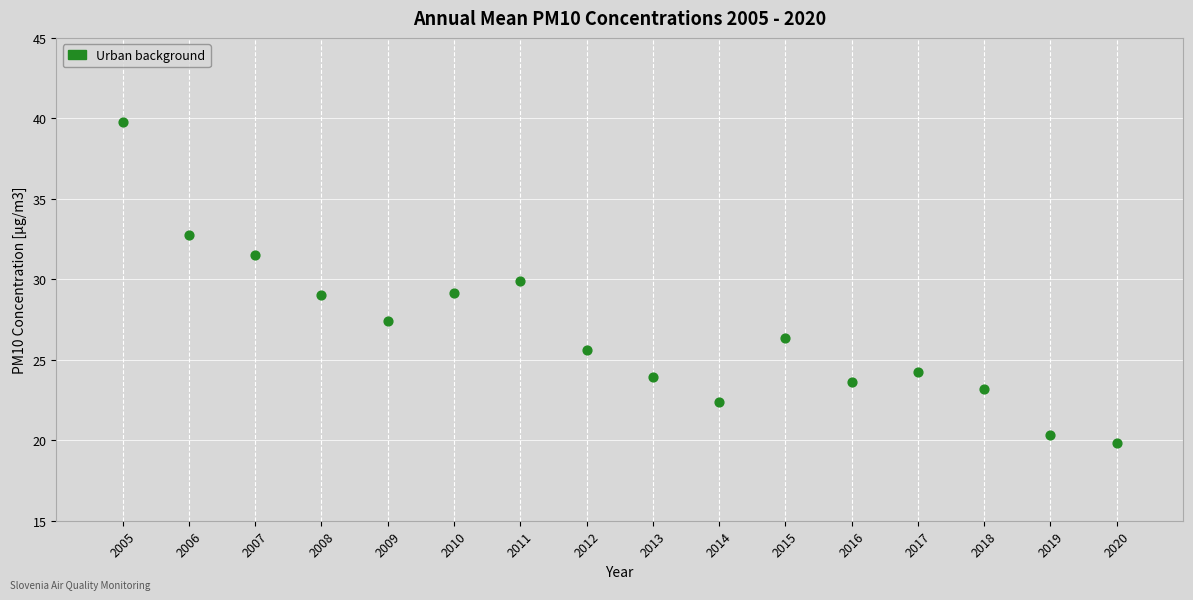

What is the range of X values (max minus min)?

15.0